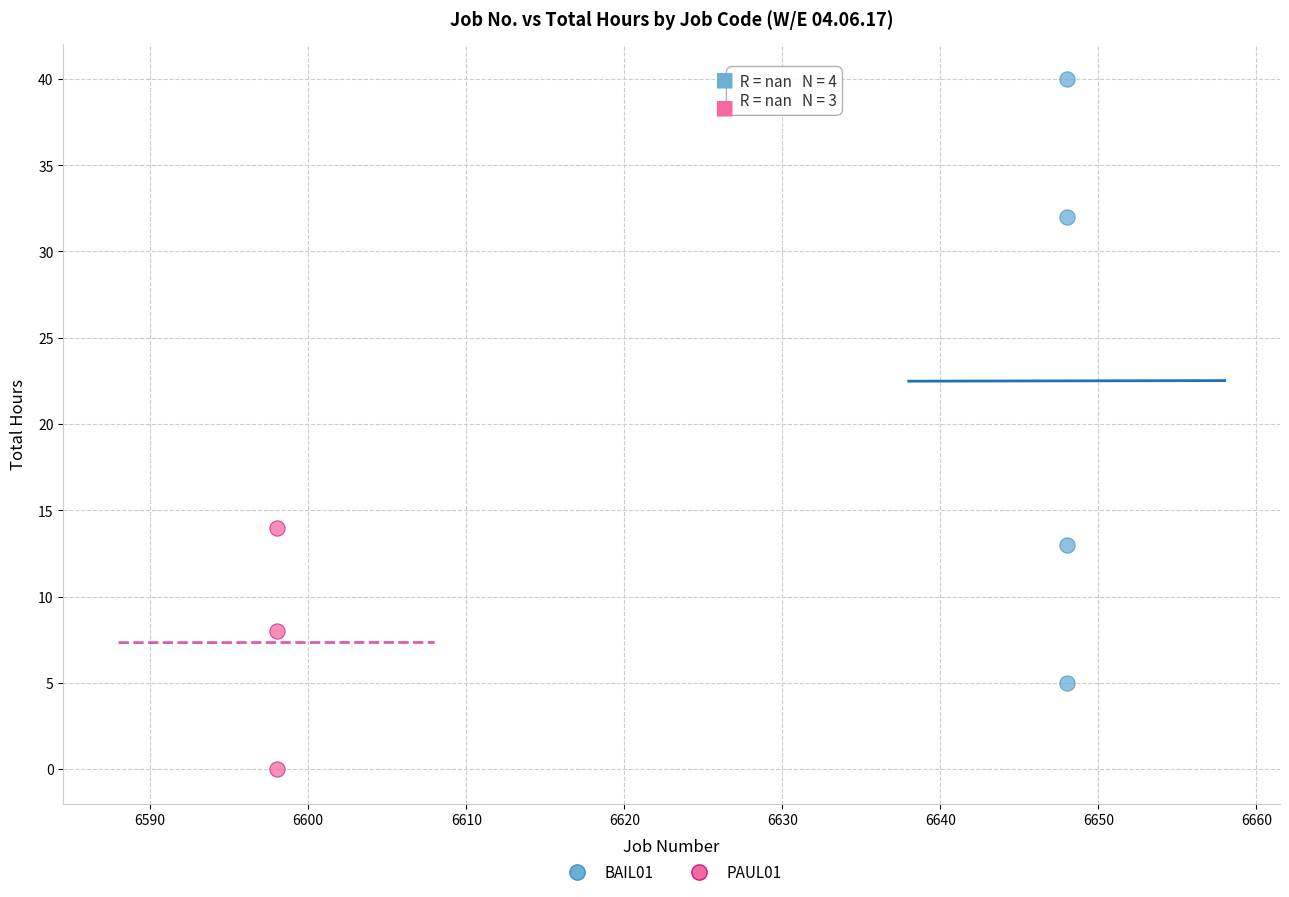

What are all the series names shown in the legend?

BAIL01, PAUL01